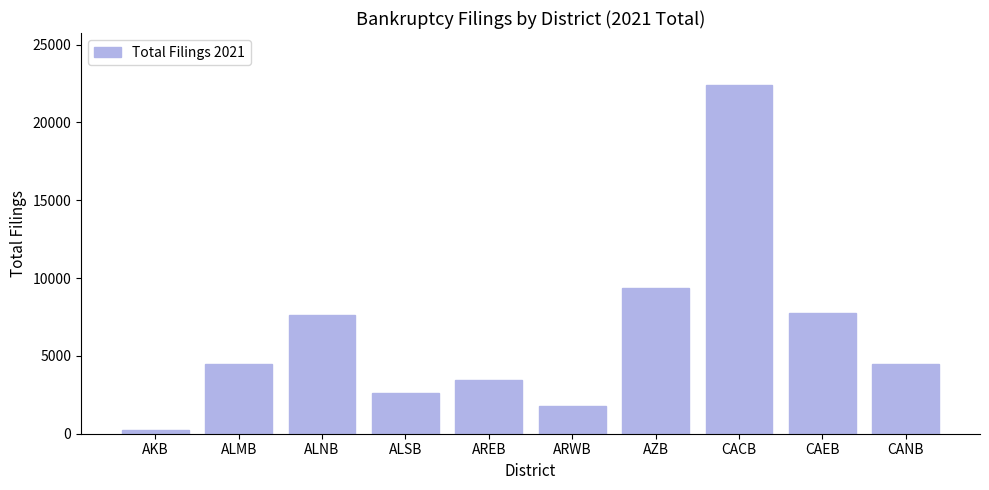

What is the difference between the maximum and minimum values?

22169